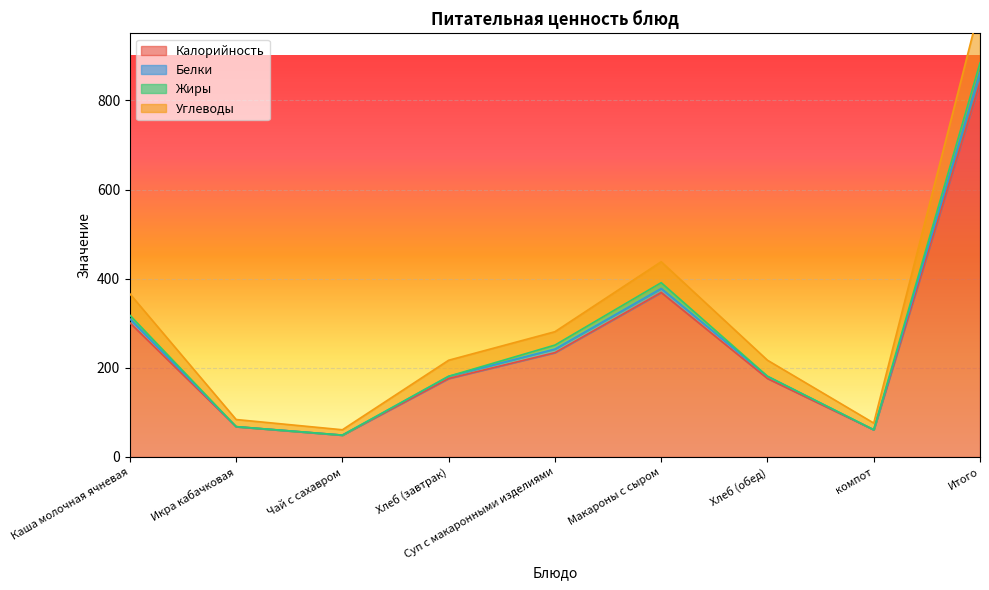

True or false: Углеводы has more than 1 interior local peaks.

False